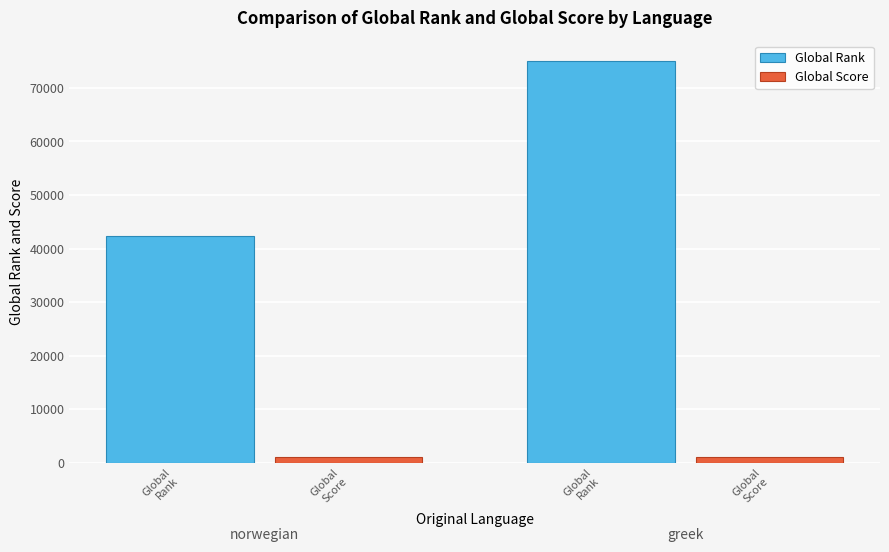

At how many categories does at least one series exceed 39496?

2